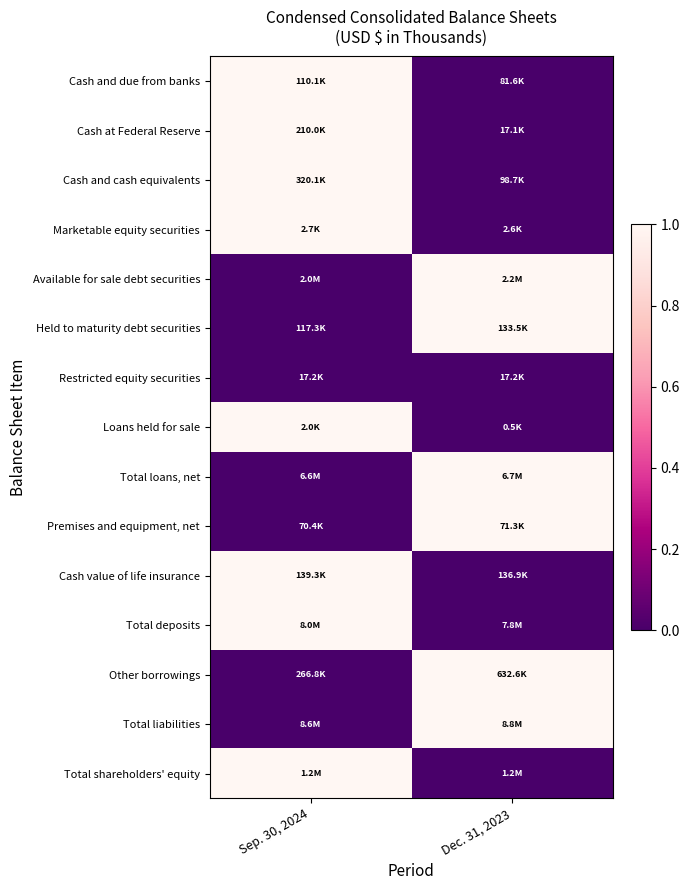

List the series in order of their peak value, lowest first.

Restricted equity securities, Cash and due from banks, Cash at Federal Reserve, Cash and cash equivalents, Marketable equity securities, Available for sale debt securities, Held to maturity debt securities, Loans held for sale, Total loans, net, Premises and equipment, net, Cash value of life insurance, Total deposits, Other borrowings, Total liabilities, Total shareholders' equity